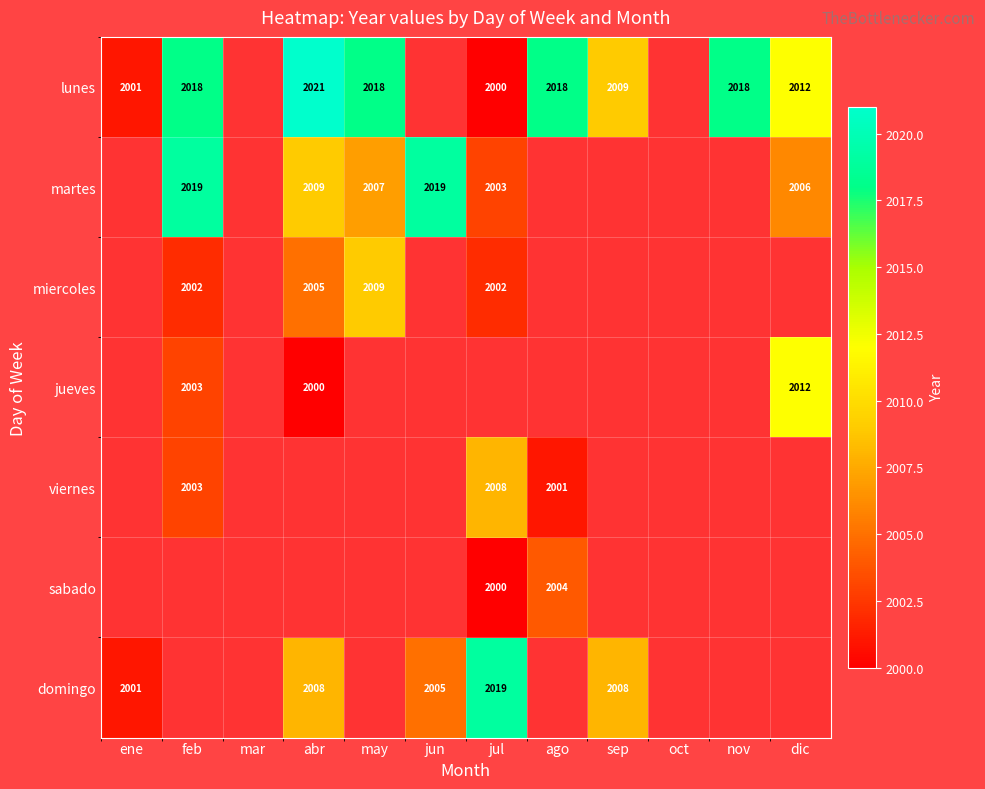

The sabado series shows 2004 at ago. True or false?

True